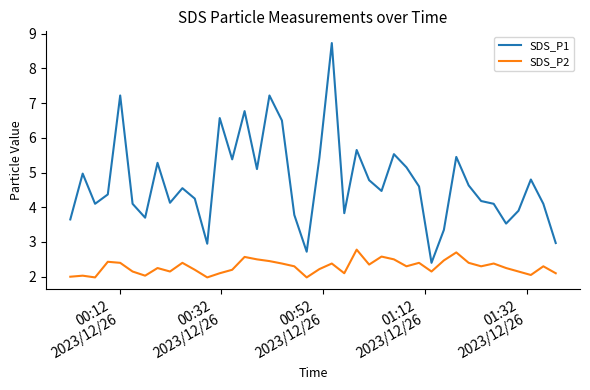

List the series in order of their peak value, highest first.

SDS_P1, SDS_P2